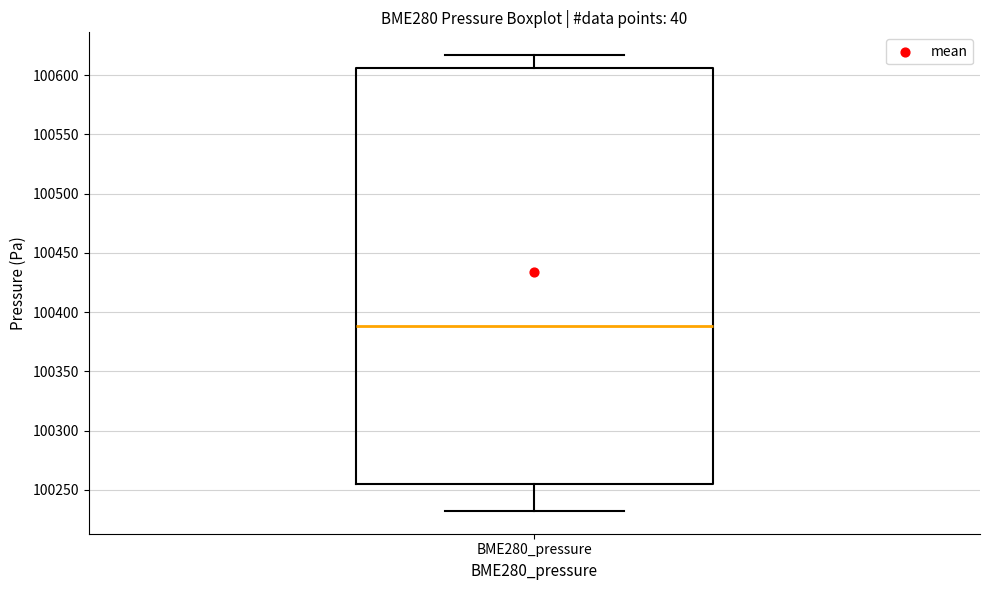

Transcribe this box plot: give where the median line is, the range the box spans, and where the two whiskers end, as read against the y-axis. The values are not printed on the chart, so give them approximately, as read against the axis.

median 100390, box 100255 to 100605, whiskers 100230 to 100615